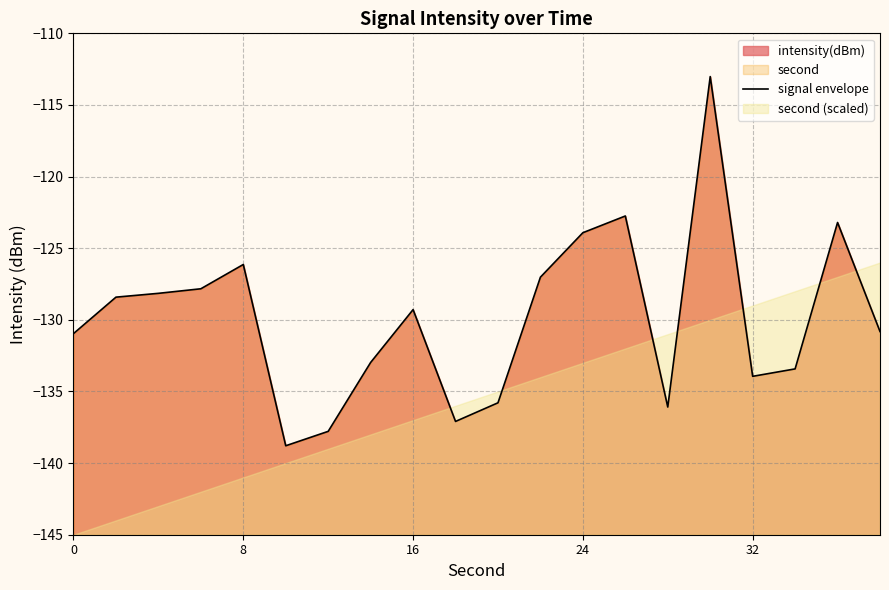

True or false: there are more than 0 points higher than both neighbors.

True